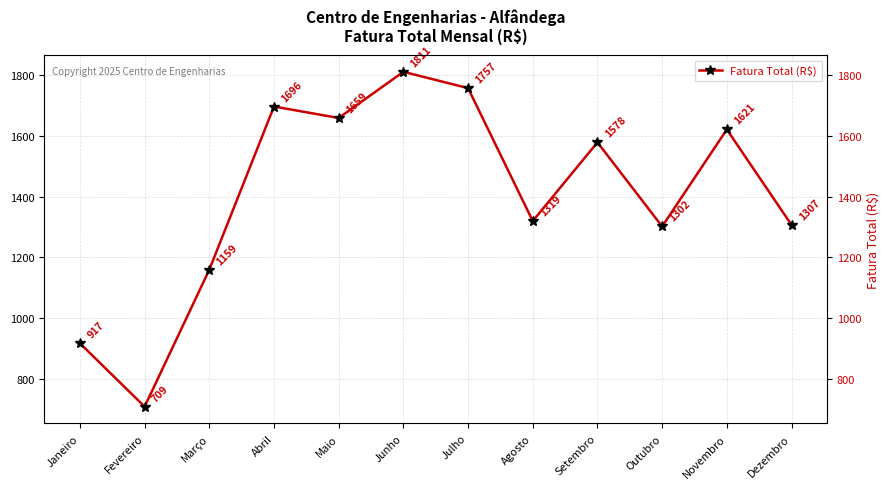

What is the sum of the values at Fevereiro and Maio?

2367.1